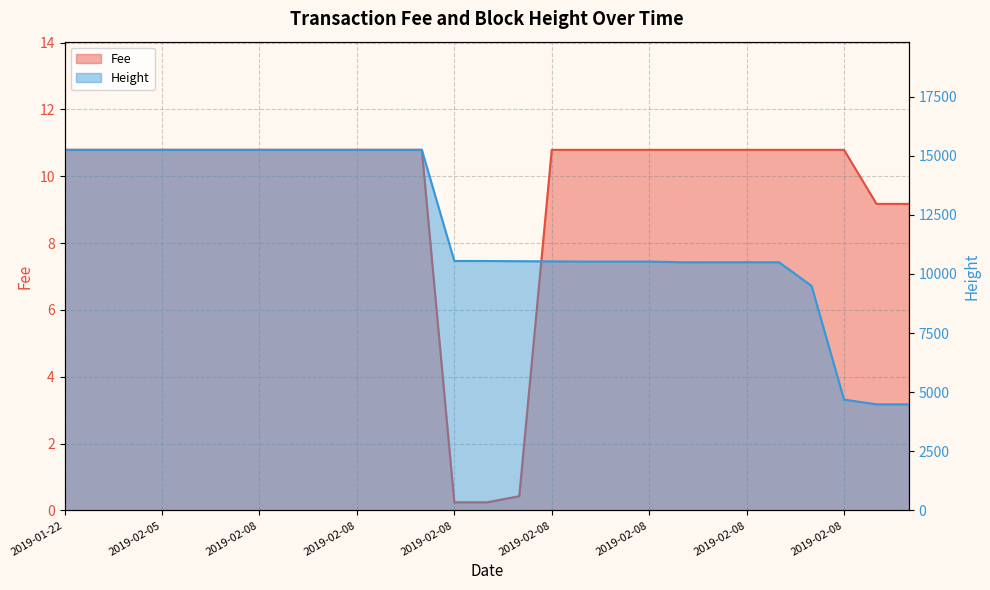

What is the difference between the maximum and minimum values in the Height series?

10762.0